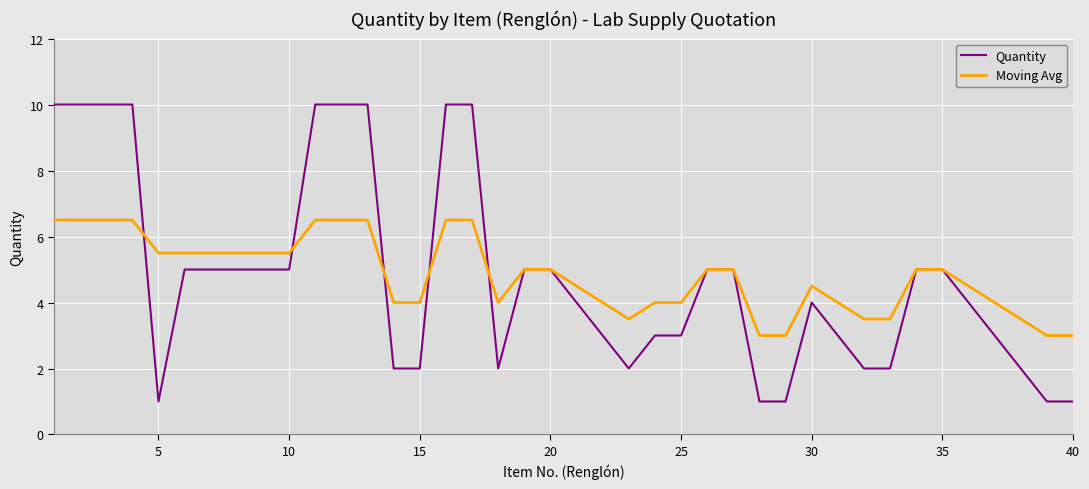

Rank the series by their maximum value, from highest to lowest.

Quantity, Moving Avg